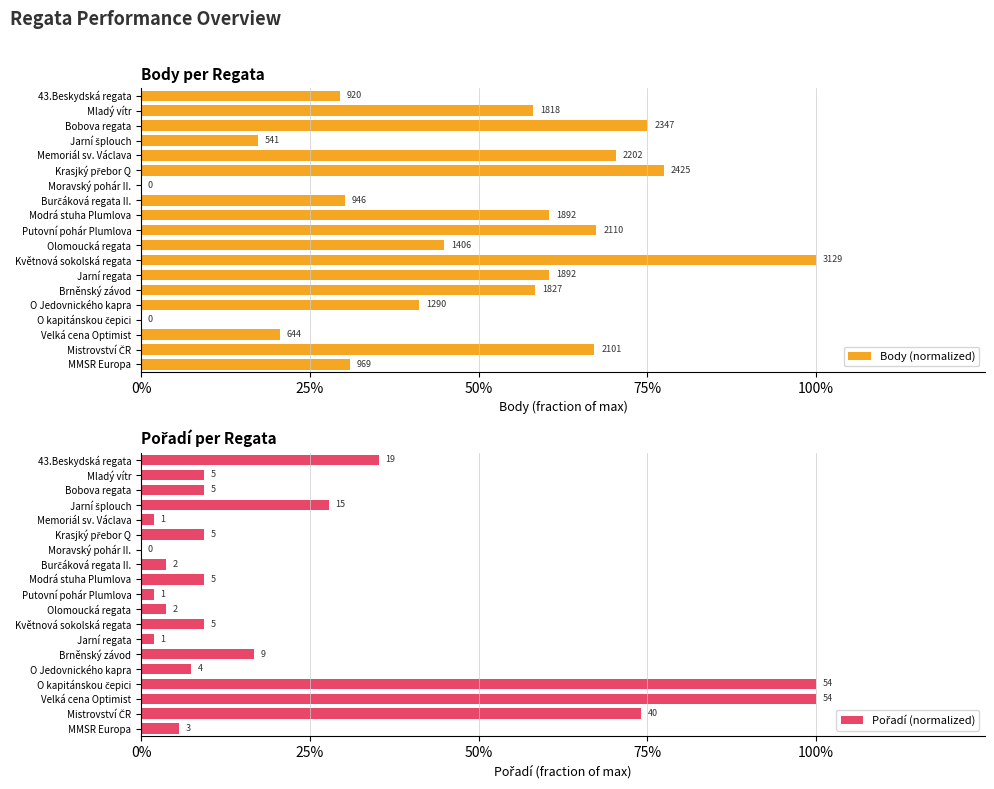

How many distinct data groups are displayed?

2